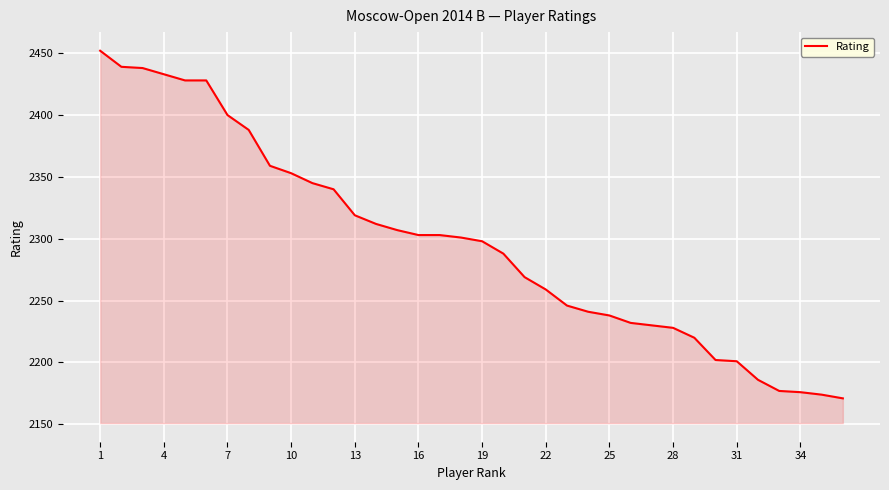

What is the smallest value displayed?

2171